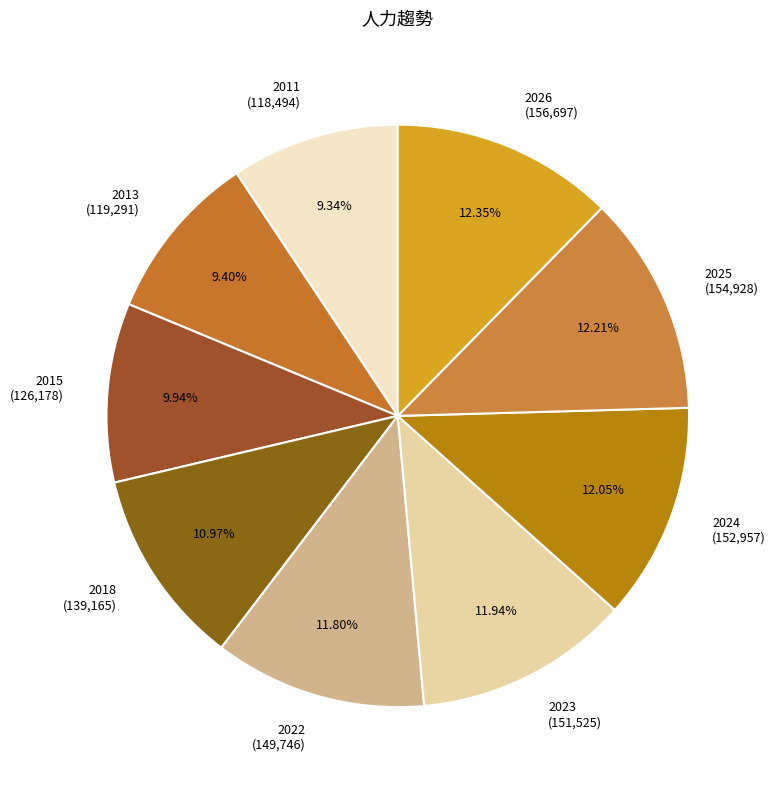

To the nearest percent, what is the average slice percentage?

11%